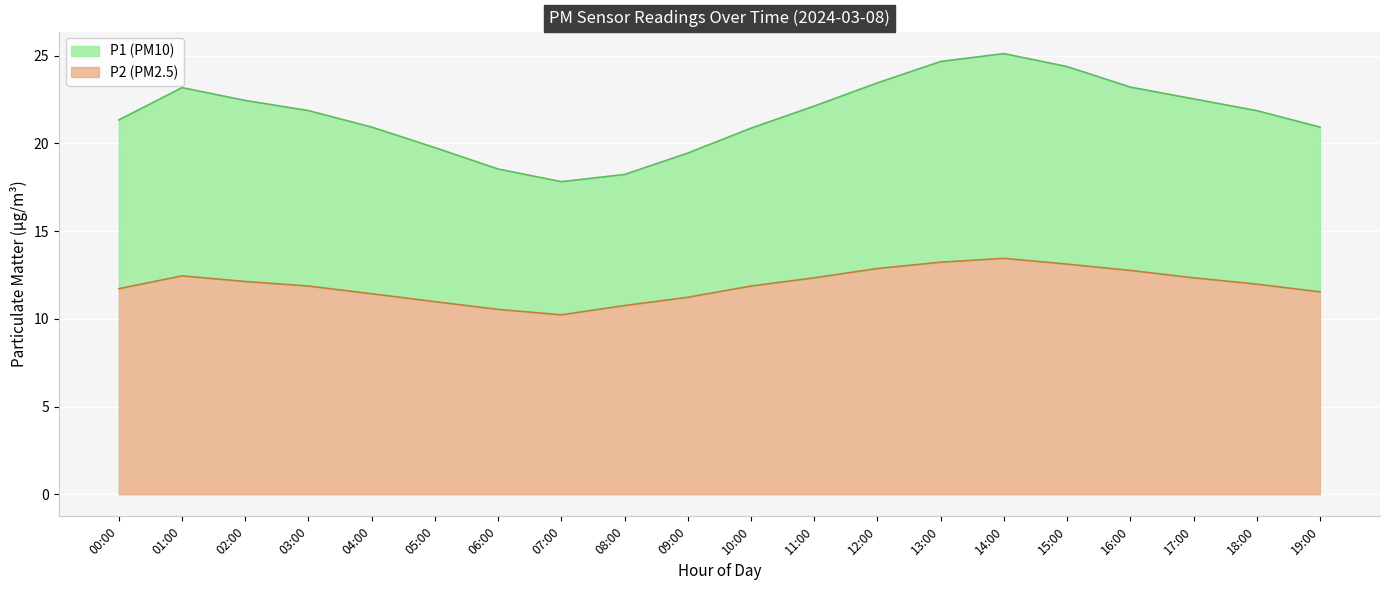

How many data points in P1 are less than 21?

8